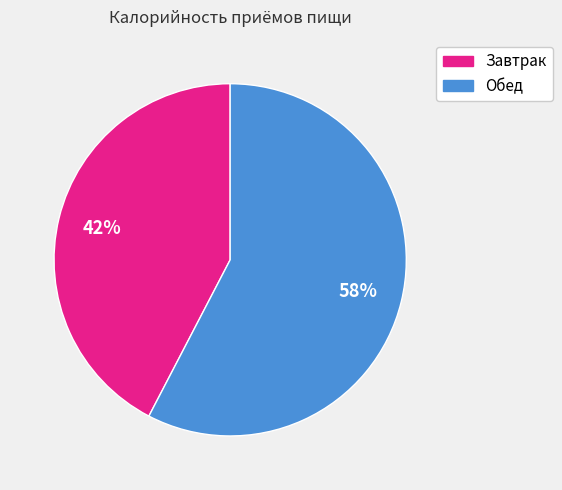

How many slices are in this pie chart?

2